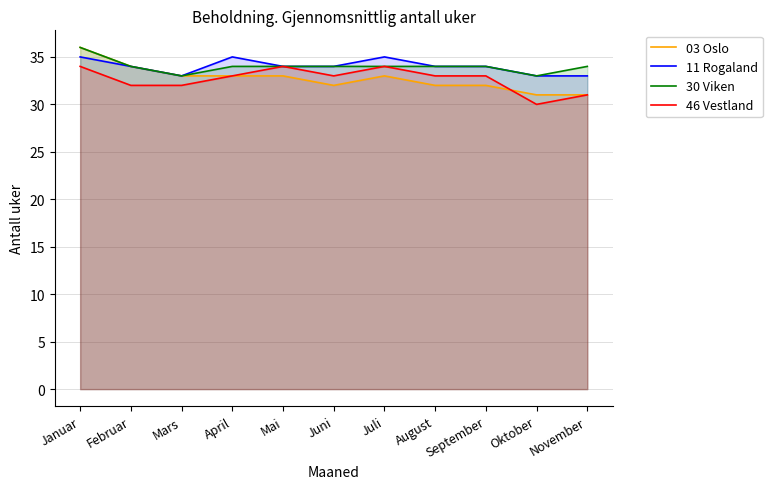

At which category is the sum across all series the highest?

Januar